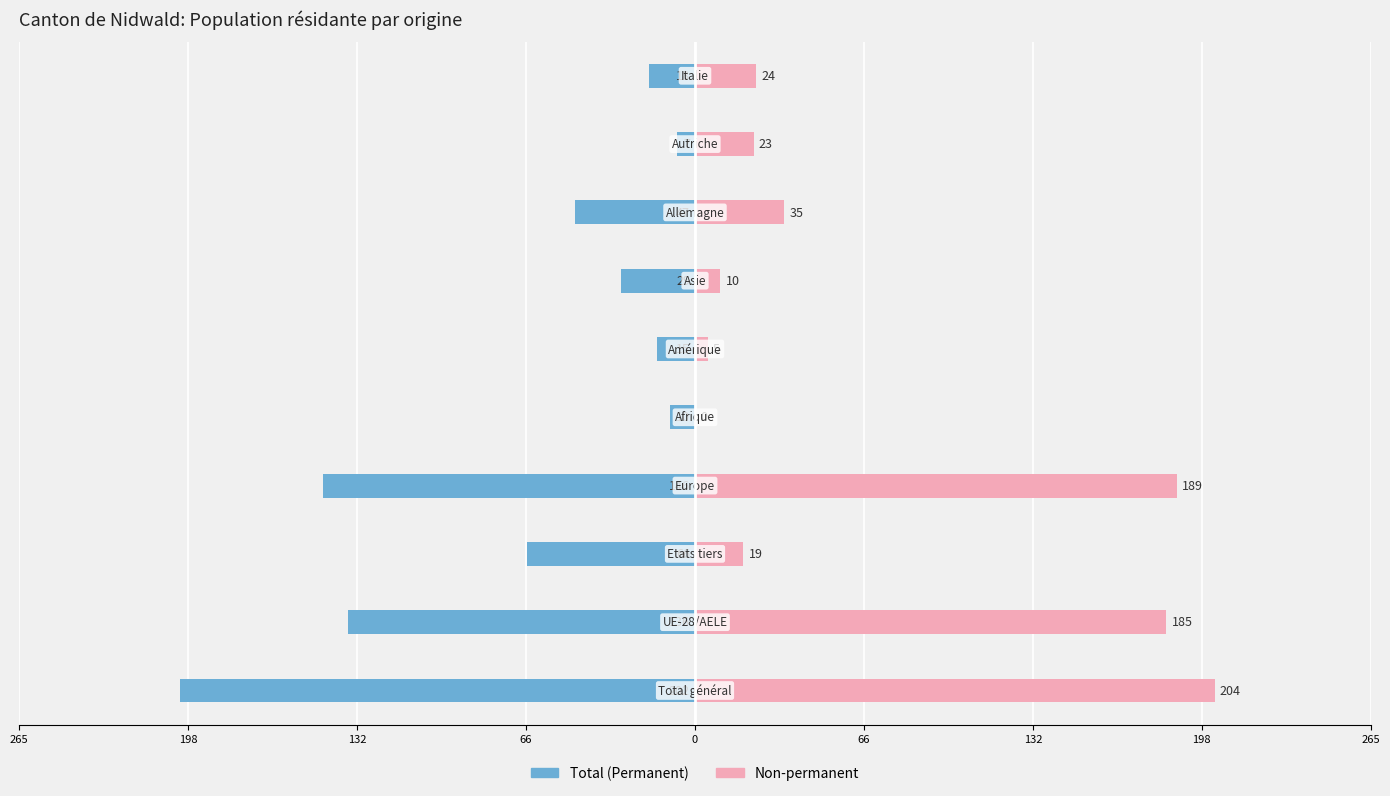

What are all the series names shown in the legend?

Total (Permanent), Non-permanent